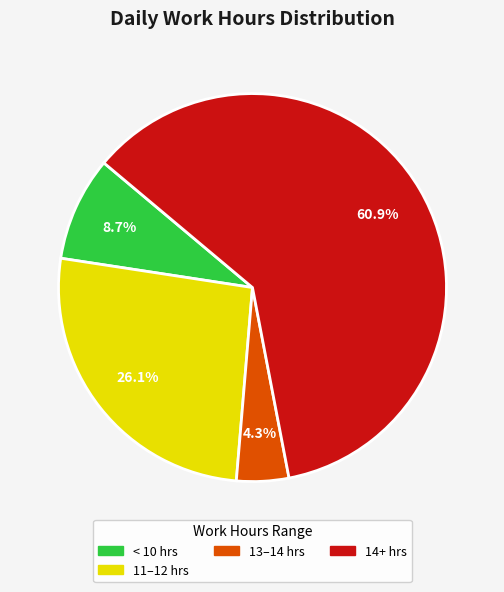

What is the total percentage of < 10 hrs and 14+ hrs?

69.6%